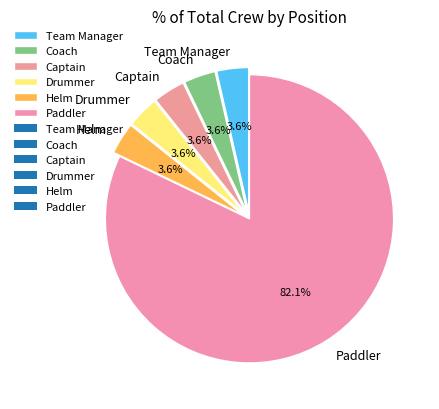

Approximately how many times larger is the value at Captain compared to Coach?

1.0